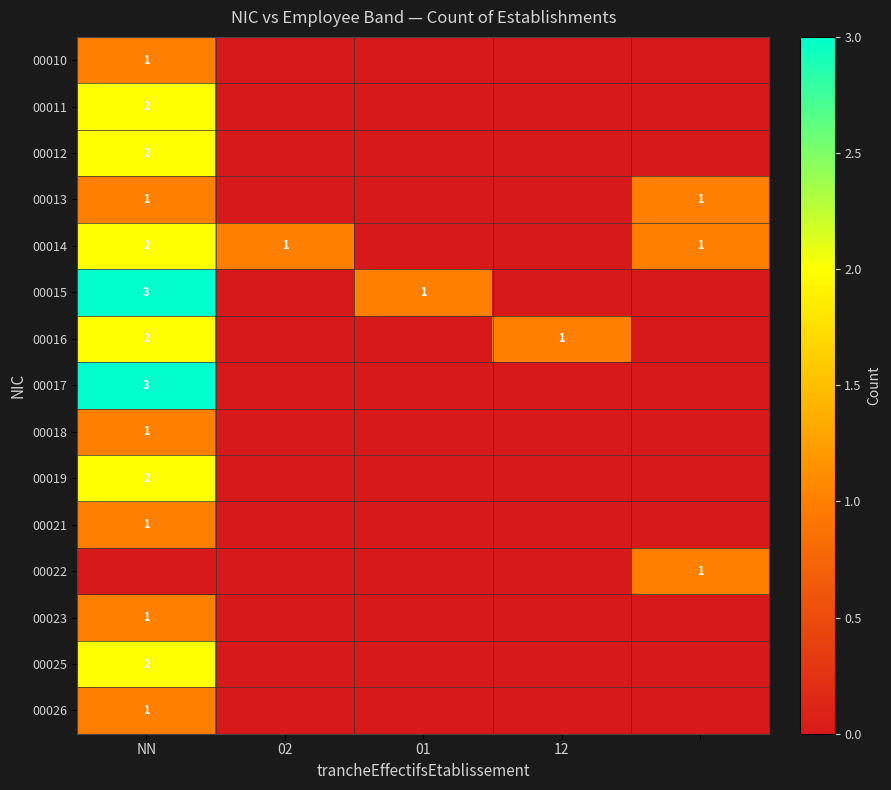

How many categories are shown in the chart?

5